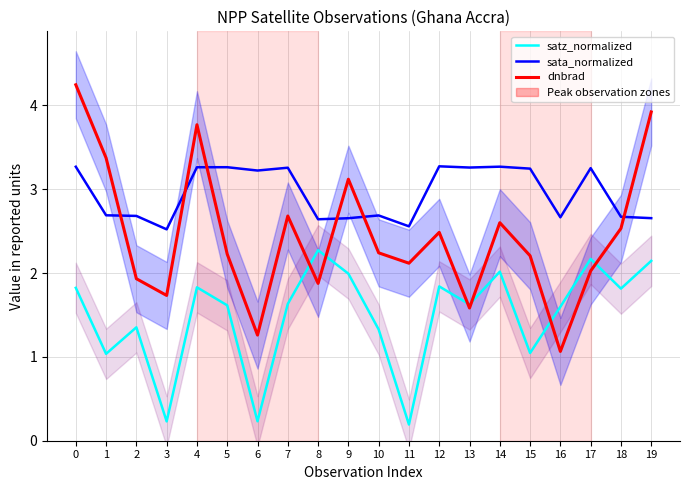

Between 3 and 6, which series saw the biggest shift?

sata_normalized